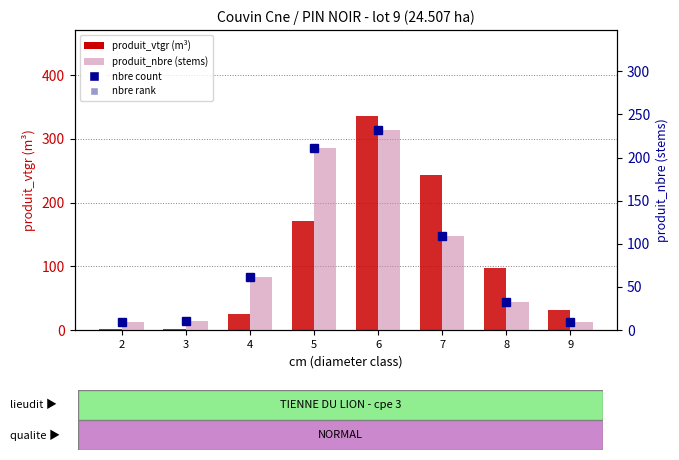

What is the total value across all series at 7?

570.2